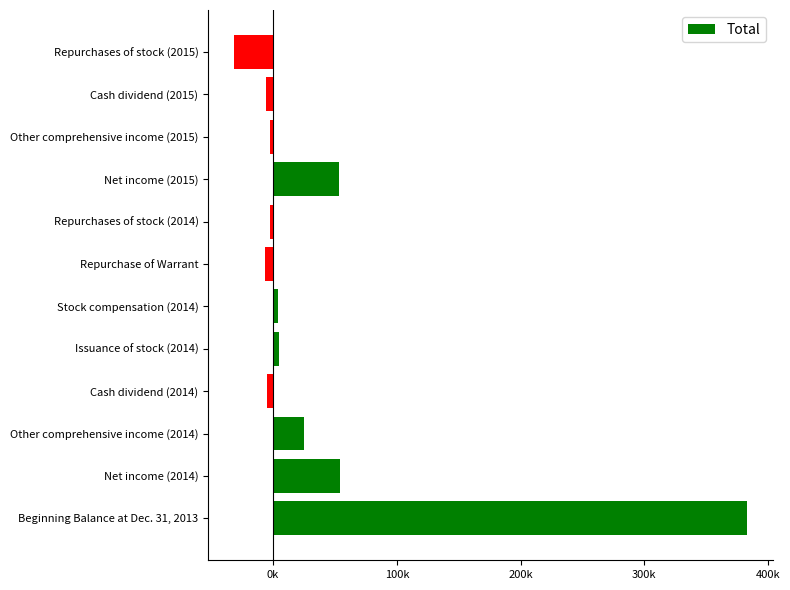

Are the bars horizontal?

Yes